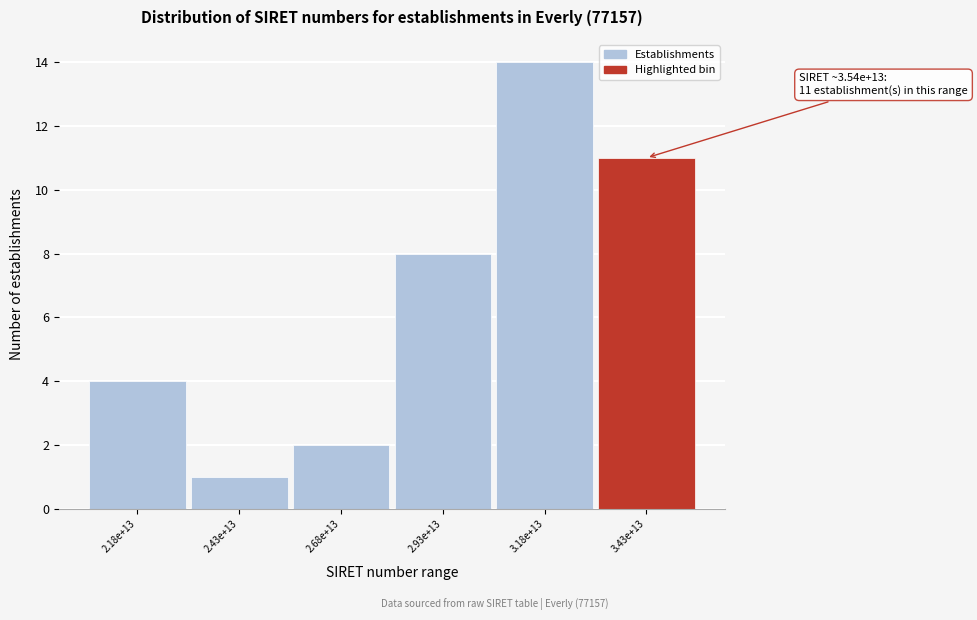

Reading left to right, what are all the values shown in this chart?

4	1	2	8	14	11